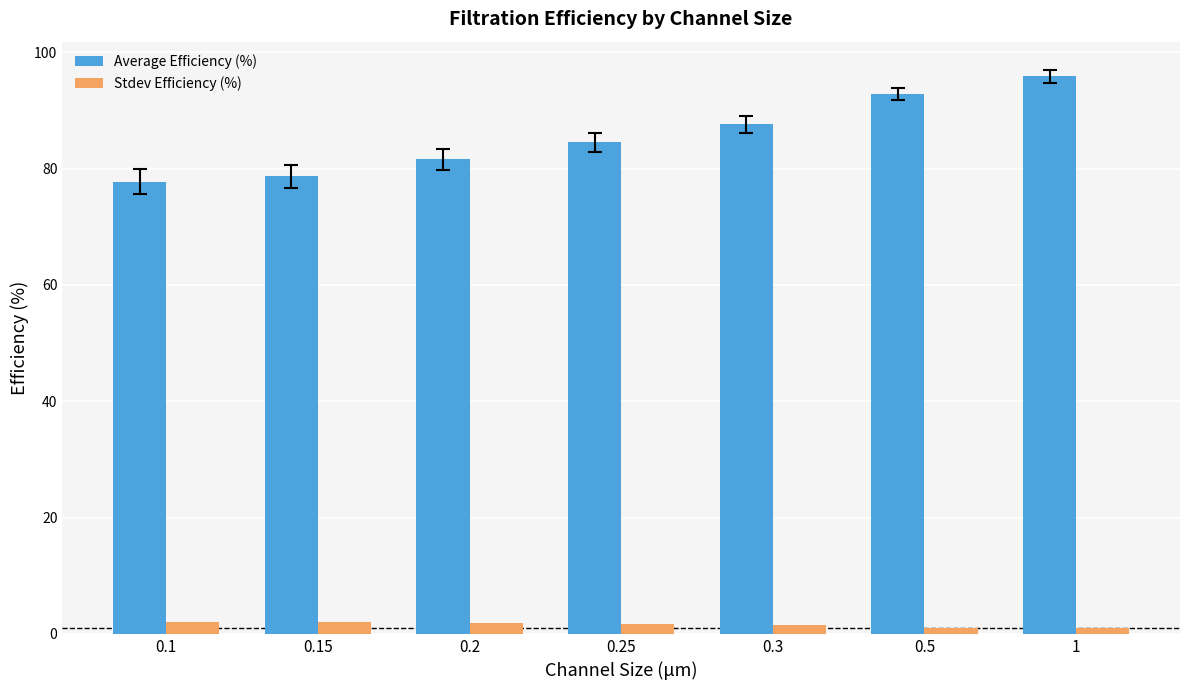

What is the label of the 7th bar from the left?

1